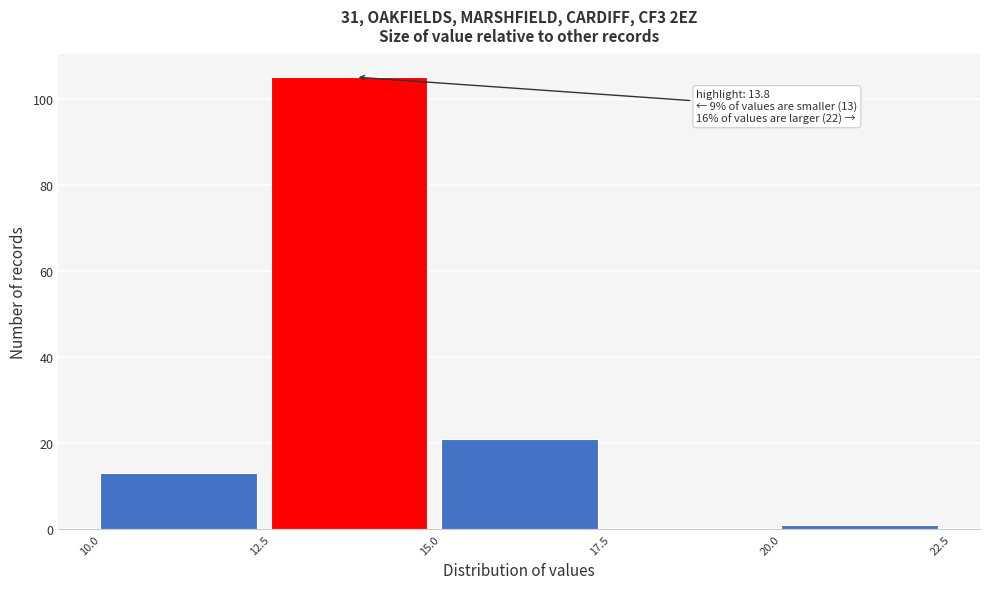

Over which range of the x-axis is the bar tallest?

12.5 to 15.0